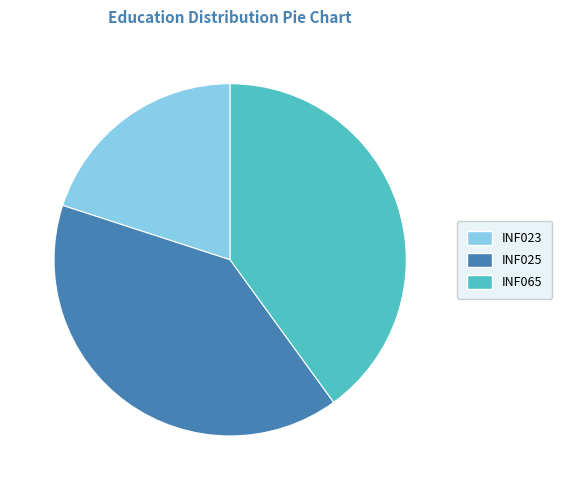

How many segments does this pie chart have?

3